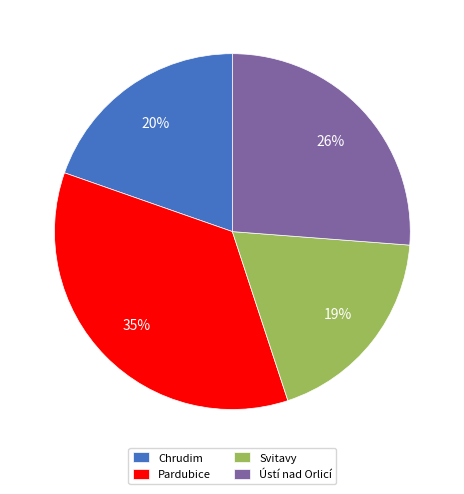

Do Pardubice and Svitavy together represent more than half of the pie?

Yes